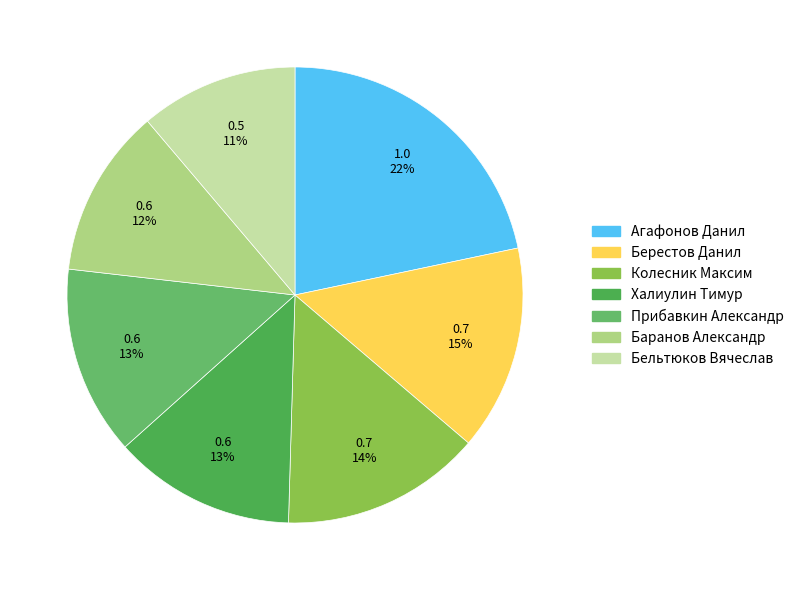

How many slices are in this pie chart?

7